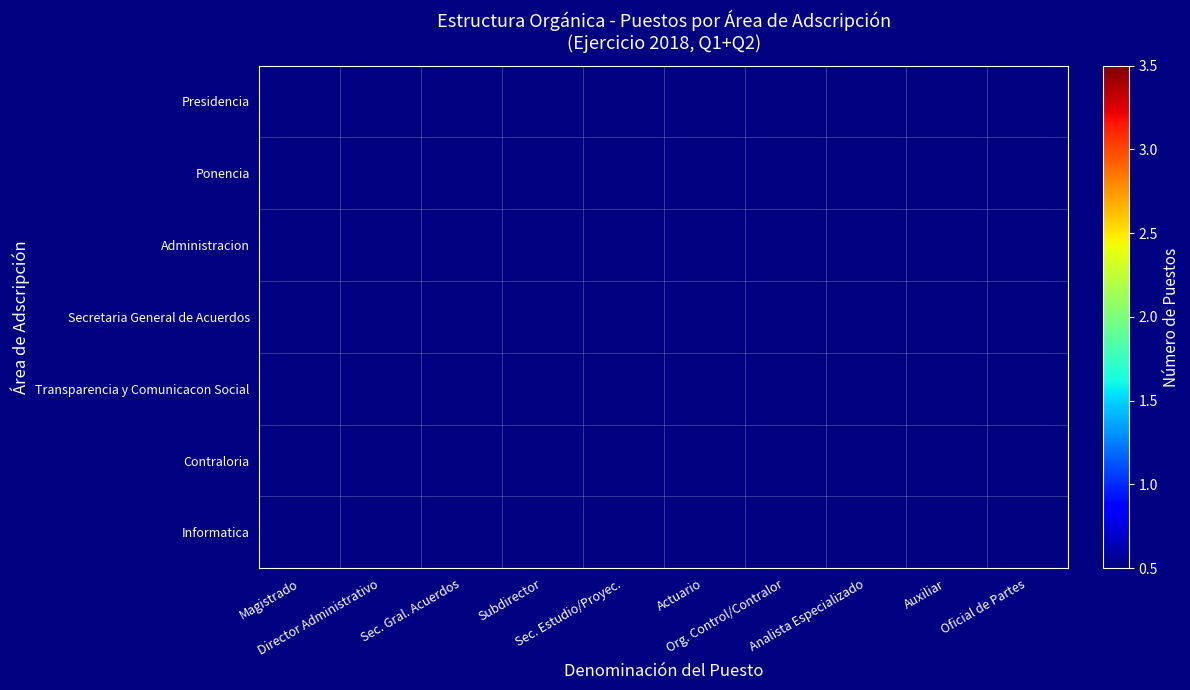

Is it true that Contraloria equals 1.6 at Org. Control/Contralor?

False